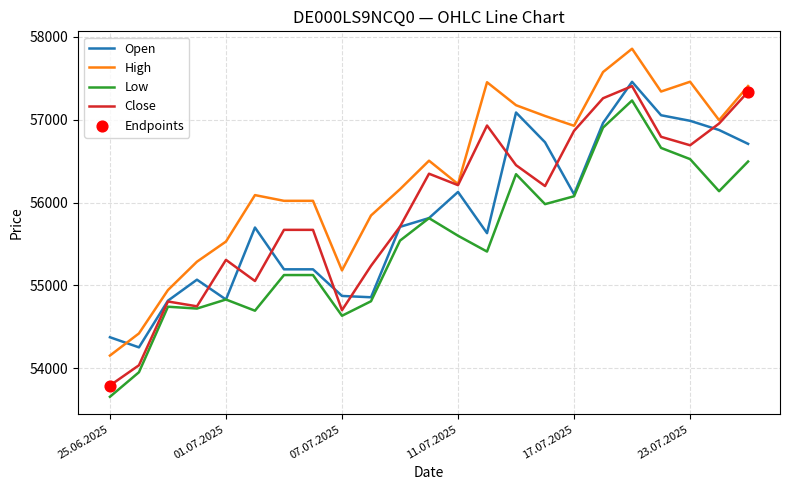

Which series has the largest total across all categories?

High